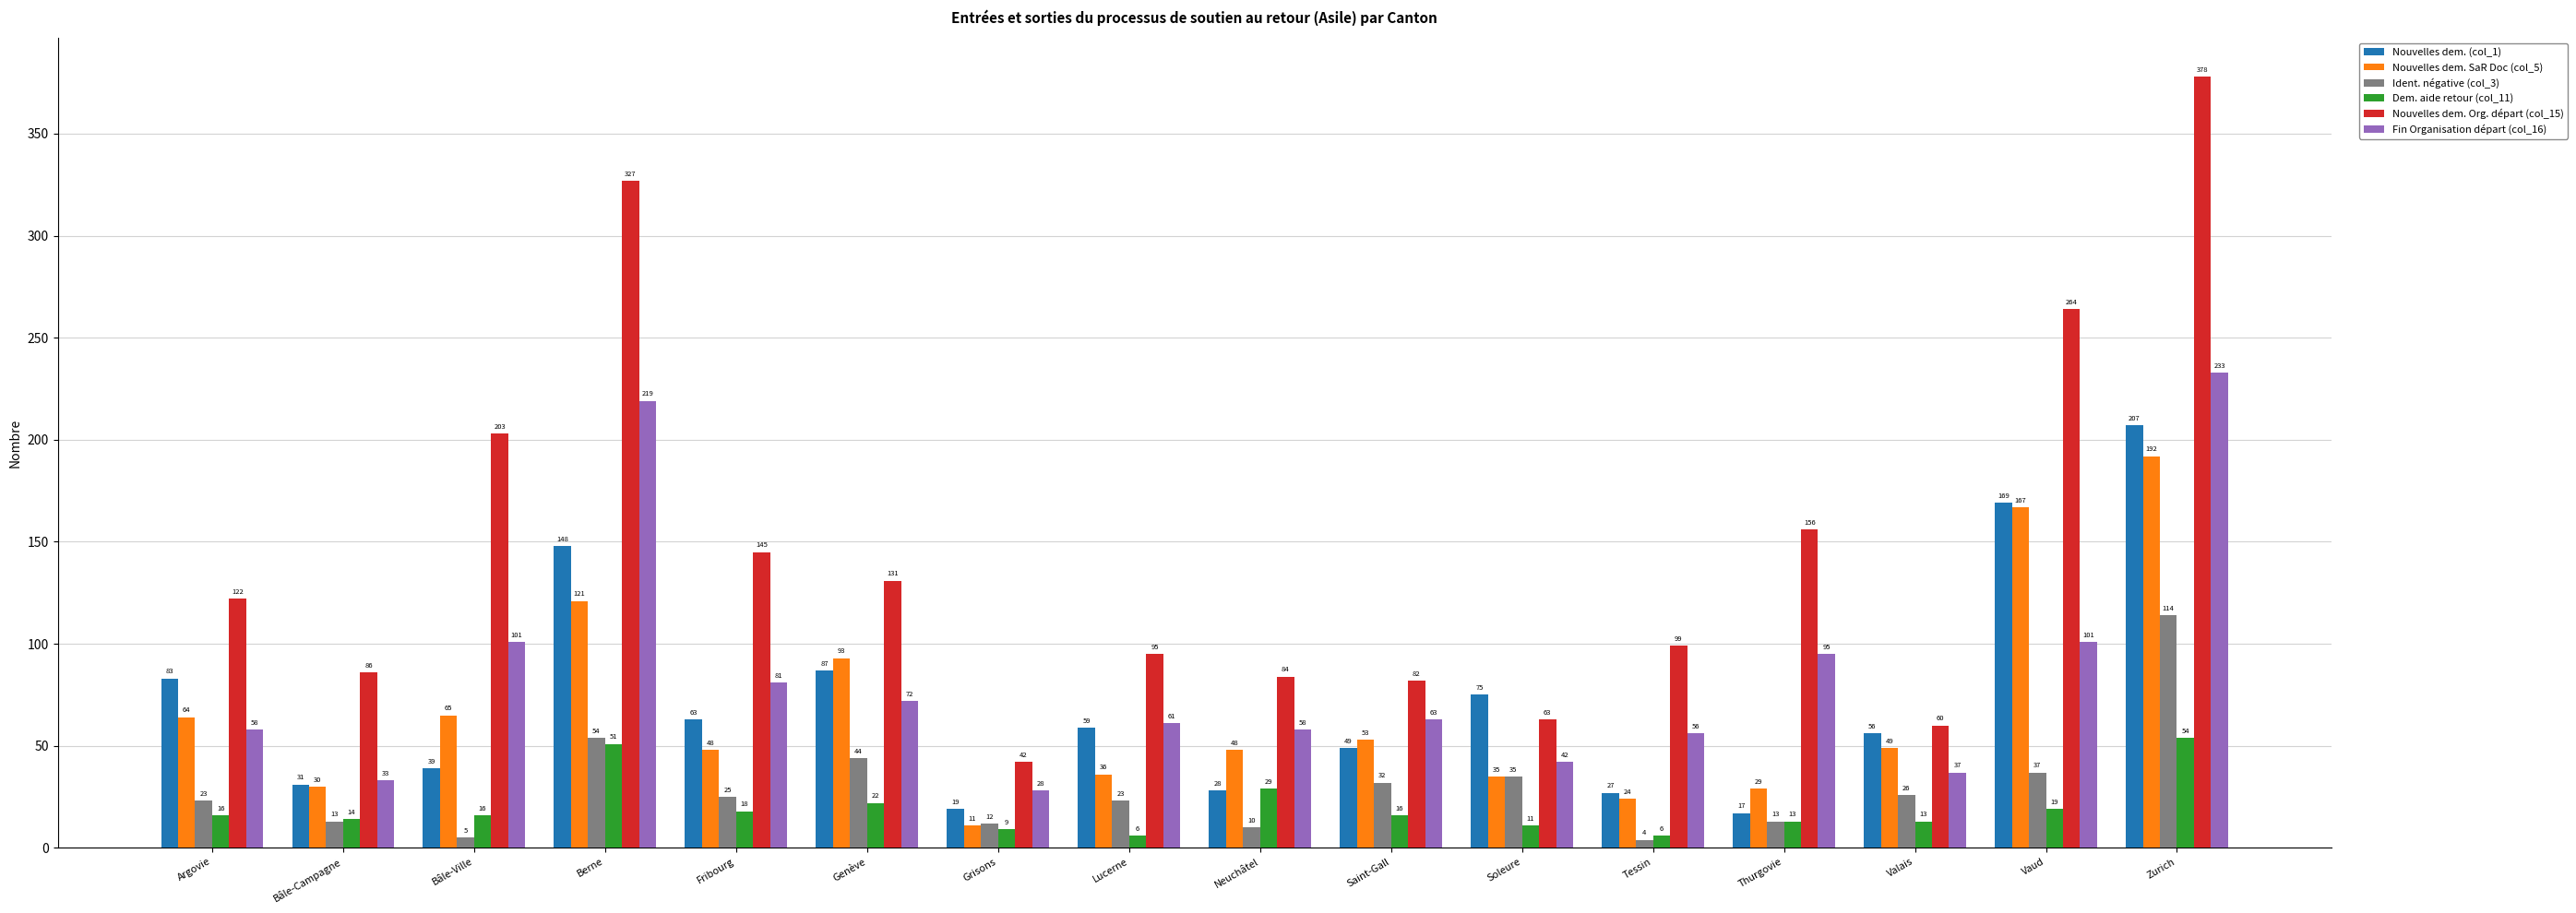

Which series has the largest total across all categories?

Nouvelles dem. Org. départ (col_15)